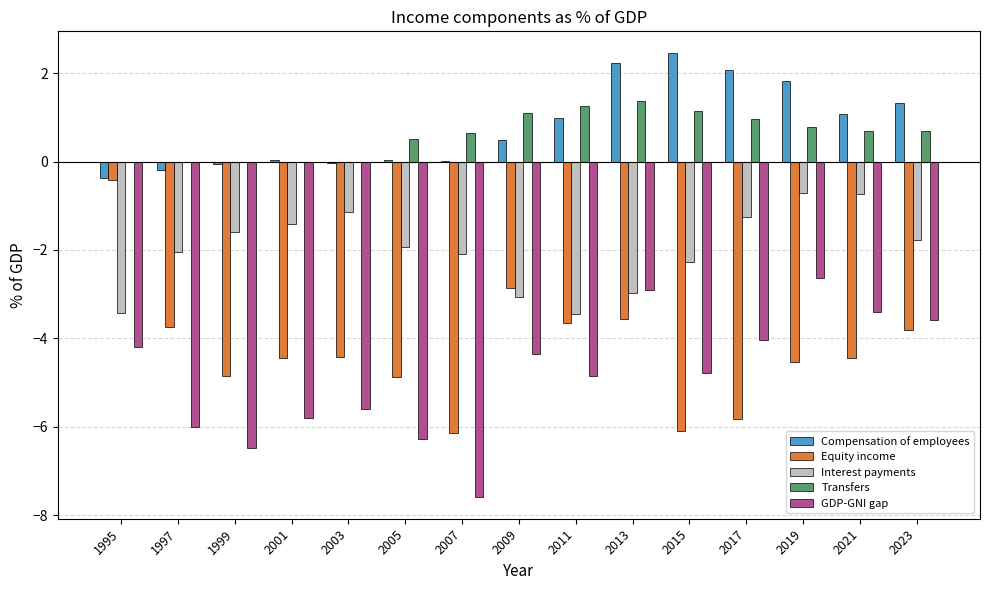

Are the bars grouped side by side (vs. stacked)?

Yes